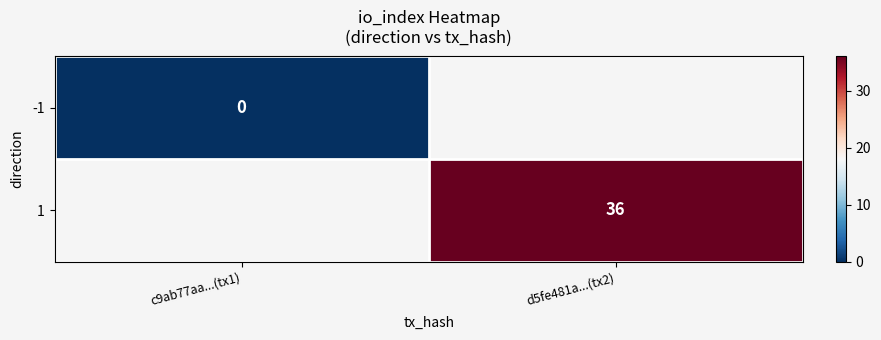

At how many categories does at least one series exceed 26?

1